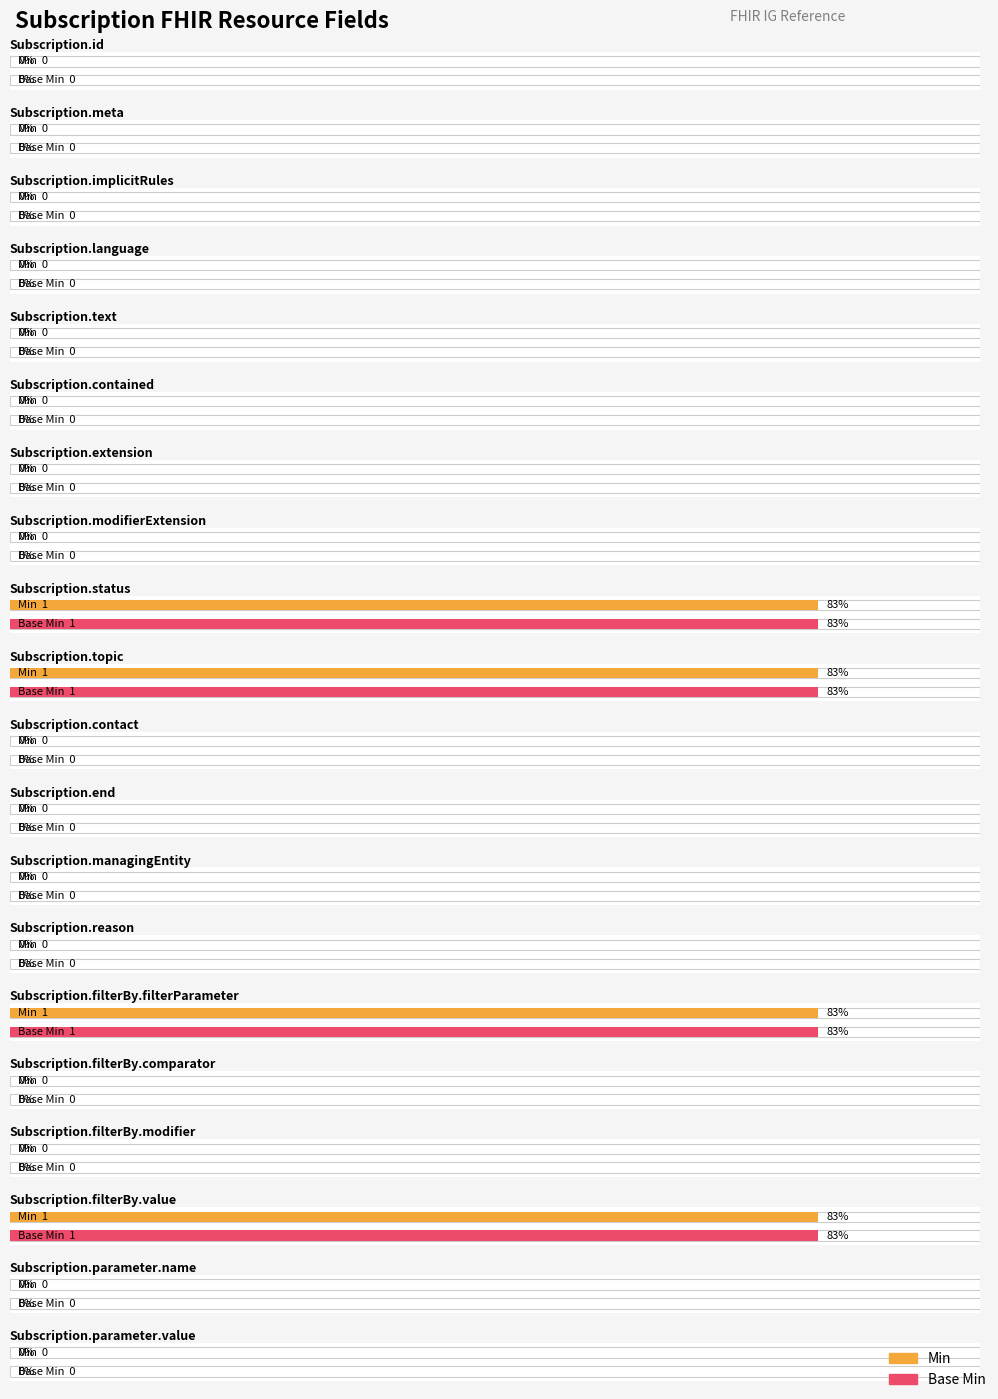

List the labels in order of Base Min value, smallest first.

Subscription.id, Subscription.meta, Subscription.implicitRules, Subscription.language, Subscription.text, Subscription.contained, Subscription.extension, Subscription.modifierExtension, Subscription.contact, Subscription.end, Subscription.managingEntity, Subscription.reason, Subscription.filterBy.comparator, Subscription.filterBy.modifier, Subscription.parameter.name, Subscription.parameter.value, Subscription.status, Subscription.topic, Subscription.filterBy.filterParameter, Subscription.filterBy.value